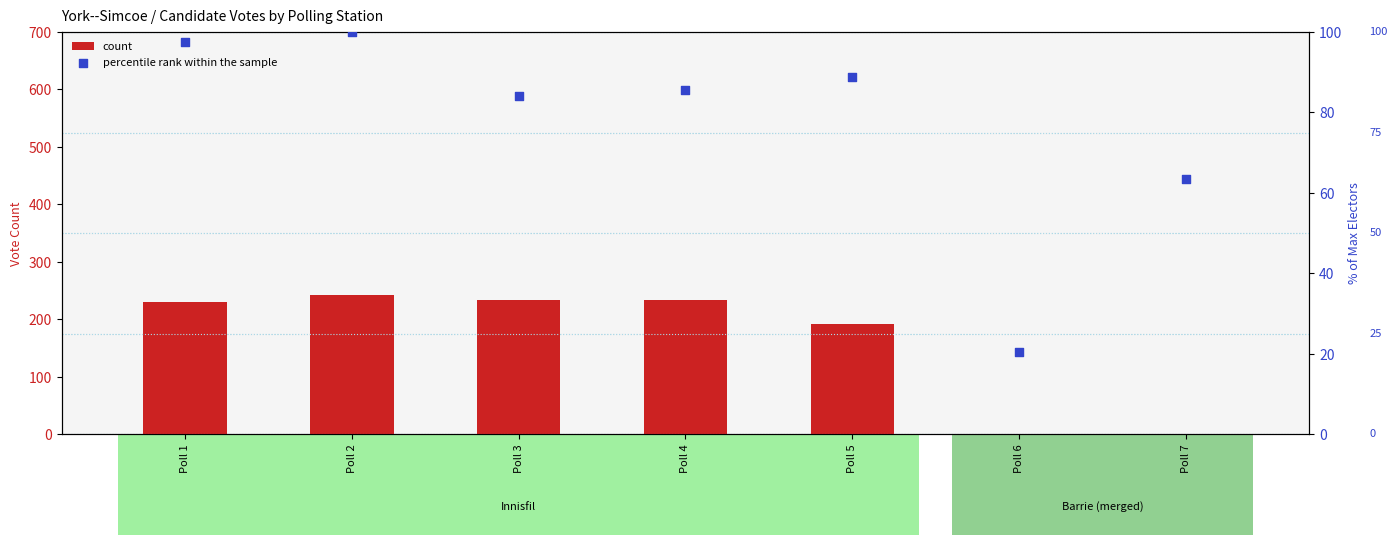

What is the total value across all series at Poll 5?

280.8